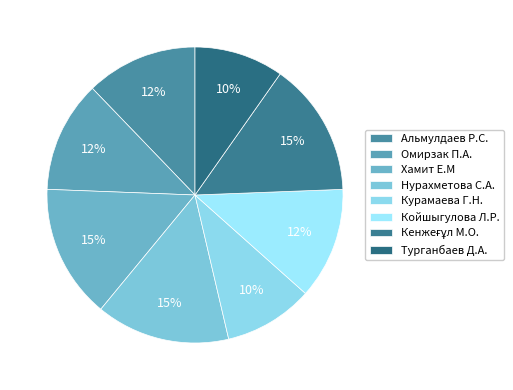

Which has a higher value, Хамит Е.М or Кенжеғұл М.О.?

Хамит Е.М